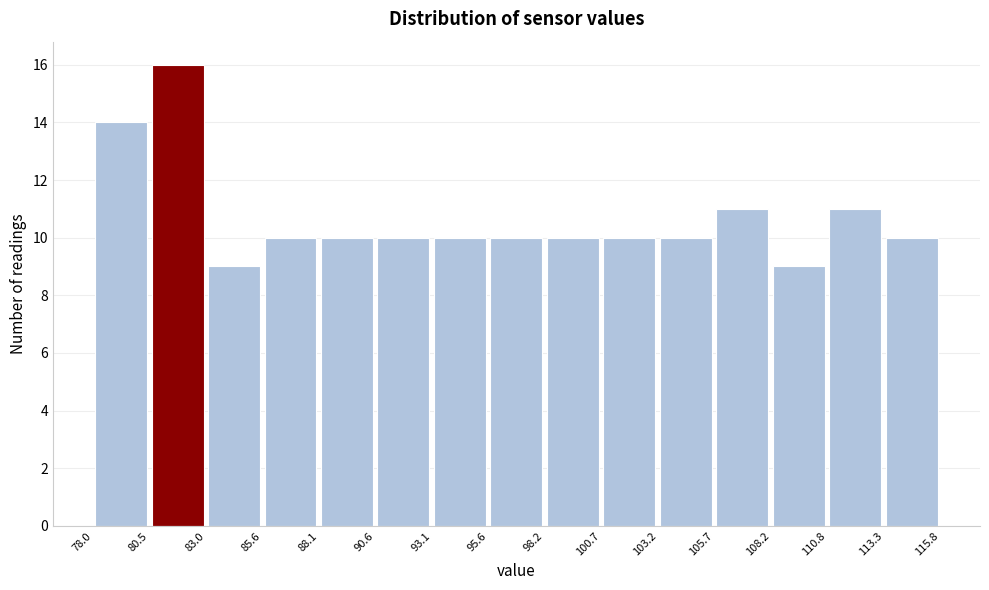

Reading left to right, list every bar in this chart as the range it spans on the x-axis followed by its height. The values are not printed on the chart, so give them approximately, as read against the axis.

78.0 to 80.5: 14
80.5 to 83.0: 16
83.0 to 85.6: 9
85.6 to 88.1: 10
88.1 to 90.6: 10
90.6 to 93.1: 10
93.1 to 95.6: 10
95.6 to 98.2: 10
98.2 to 100.7: 10
100.7 to 103.2: 10
103.2 to 105.7: 10
105.7 to 108.2: 11
108.2 to 110.8: 9
110.8 to 113.3: 11
113.3 to 115.8: 10